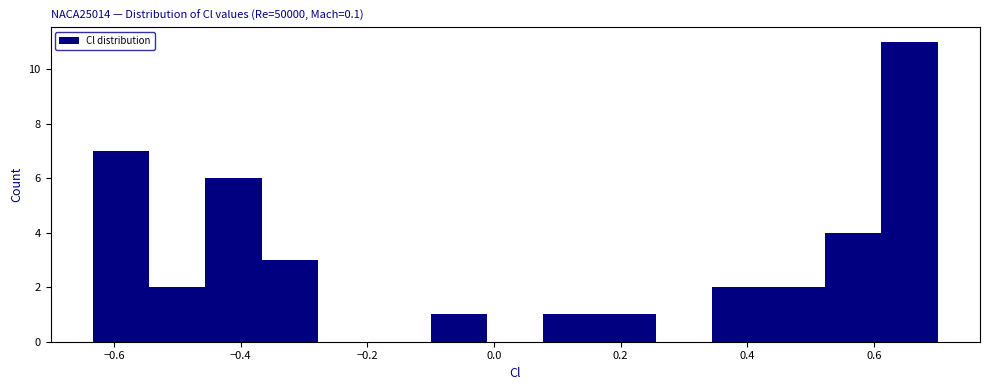

Reading left to right, transcribe this chart: for each bar, give the range it covers on the x-axis and its height. Neither the bar edges nor the heights are printed on the chart, so give them approximately, as read against the axes.

-0.64 to -0.54: 7
-0.54 to -0.46: 2
-0.46 to -0.36: 6
-0.36 to -0.28: 3
-0.28 to -0.18: 0
-0.18 to -0.10: 0
-0.10 to -0.02: 1
-0.02 to 0.08: 0
0.08 to 0.16: 1
0.16 to 0.26: 1
0.26 to 0.34: 0
0.34 to 0.44: 2
0.44 to 0.52: 2
0.52 to 0.62: 4
0.62 to 0.70: 11